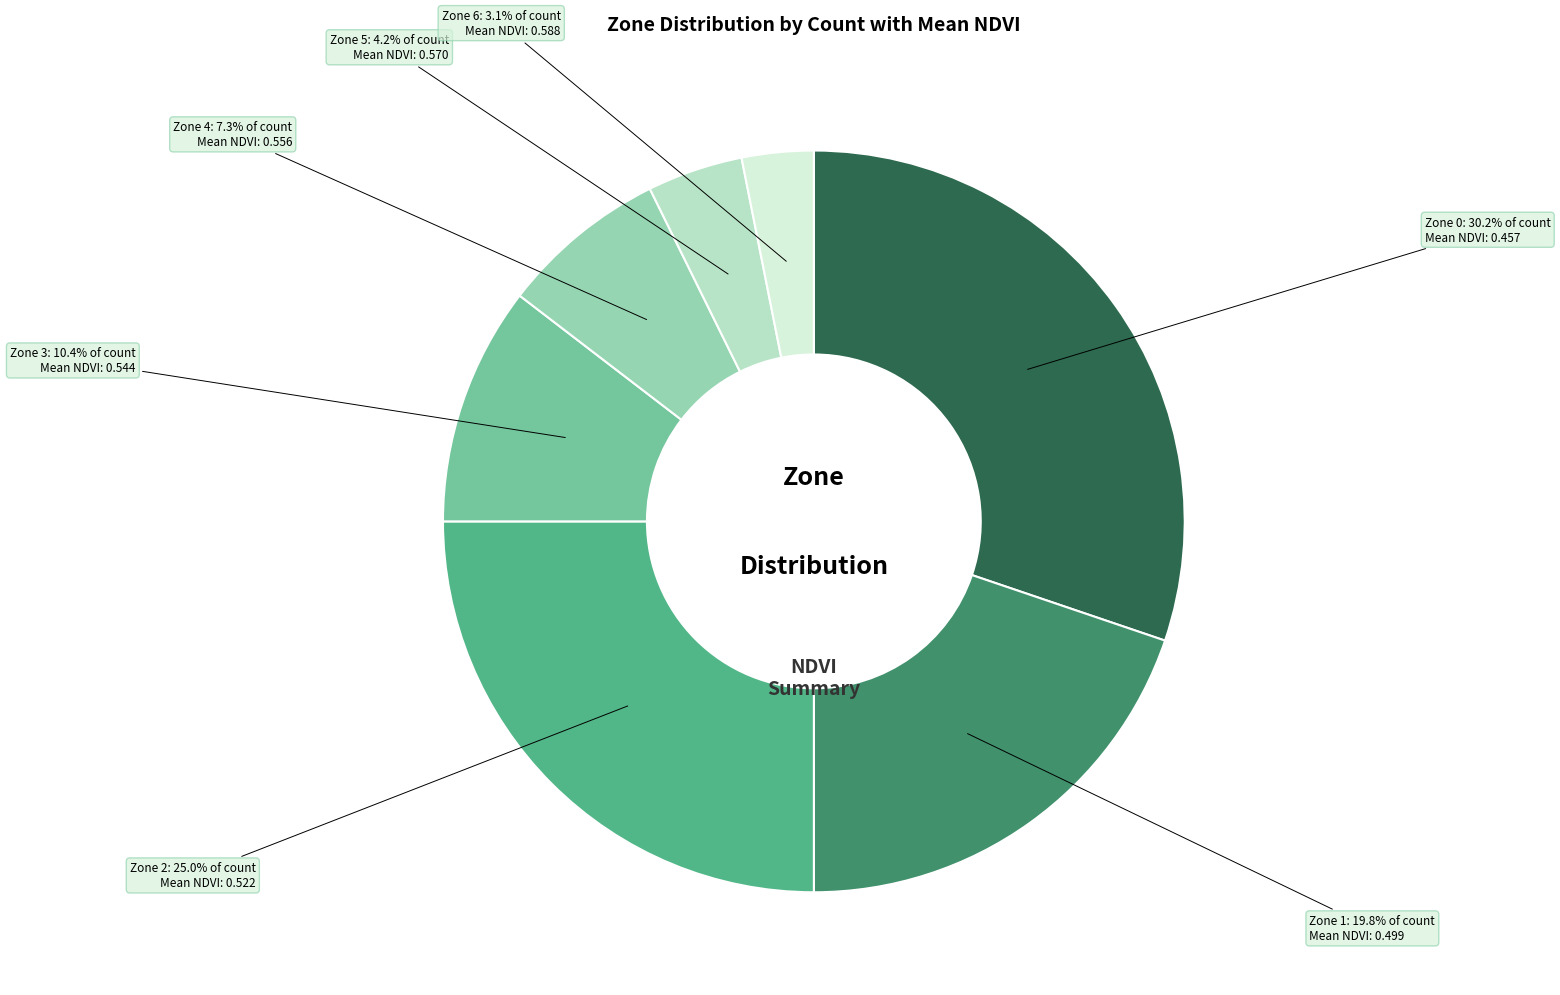

Which slice is the smallest?

Zone 6